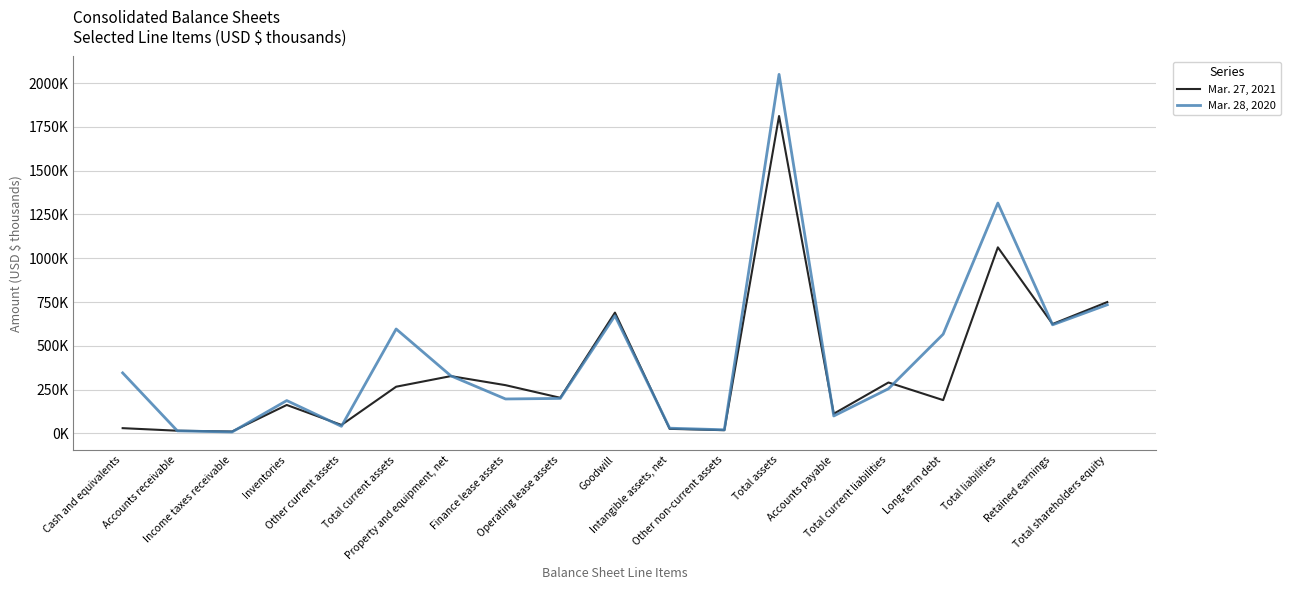

How many intersections are there between Mar. 28, 2020 and Mar. 27, 2021?

9